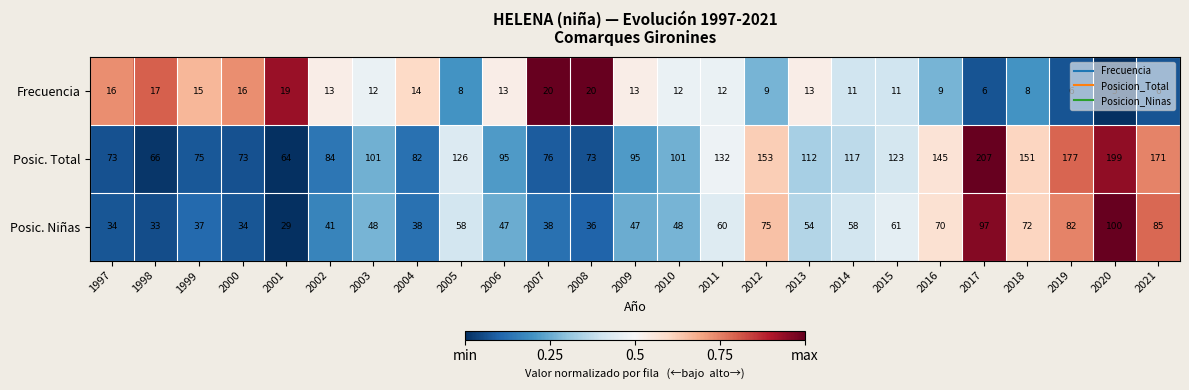

Which category has the highest value in the Posic. Niñas series?

2020